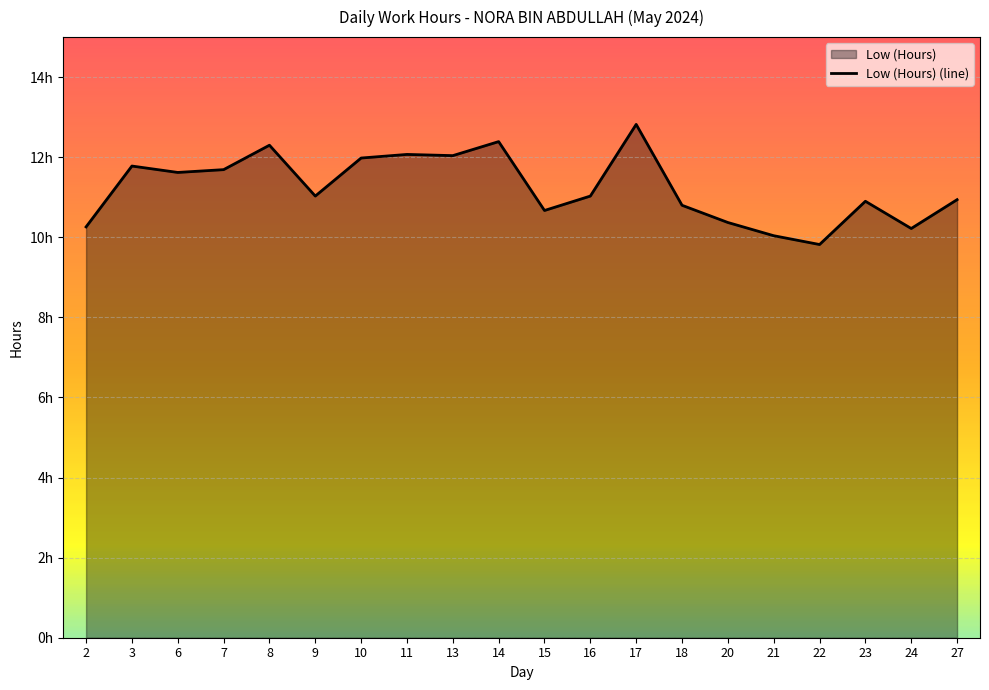

How many points are higher than both their immediate neighbors (excluding endpoints)?

6